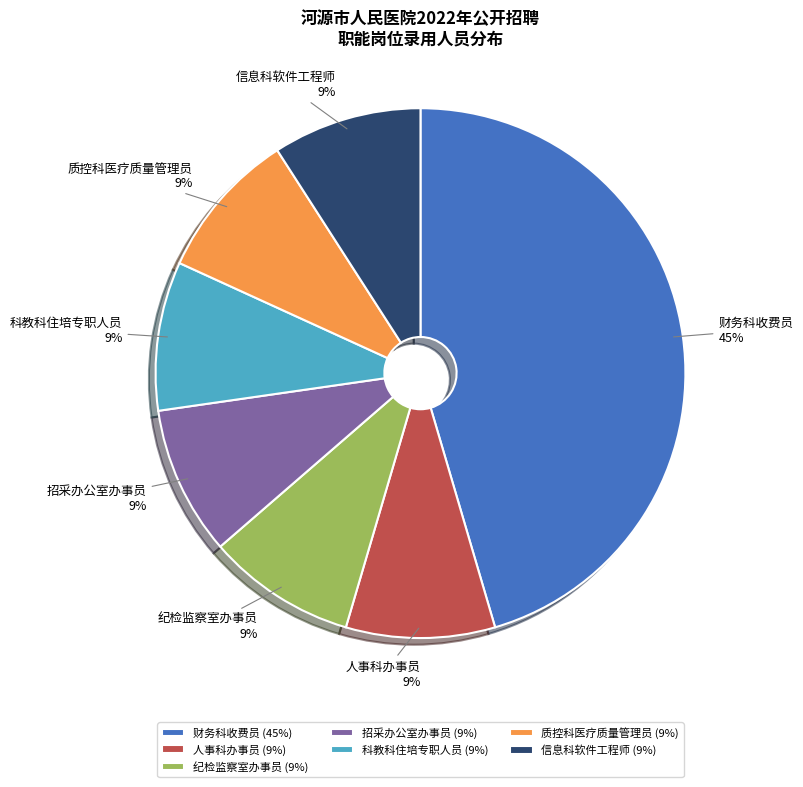

Do 纪检监察室办事员 and 招采办公室办事员 together represent more than half of the pie?

No